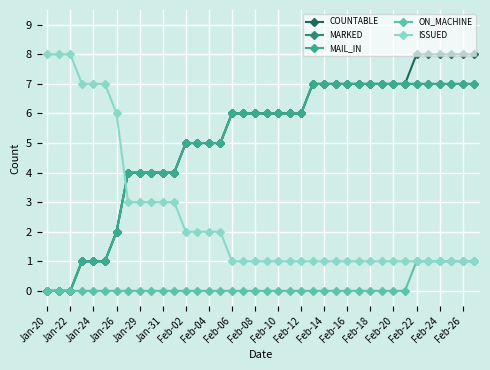

Is this an area chart (filled region under the line)?

No